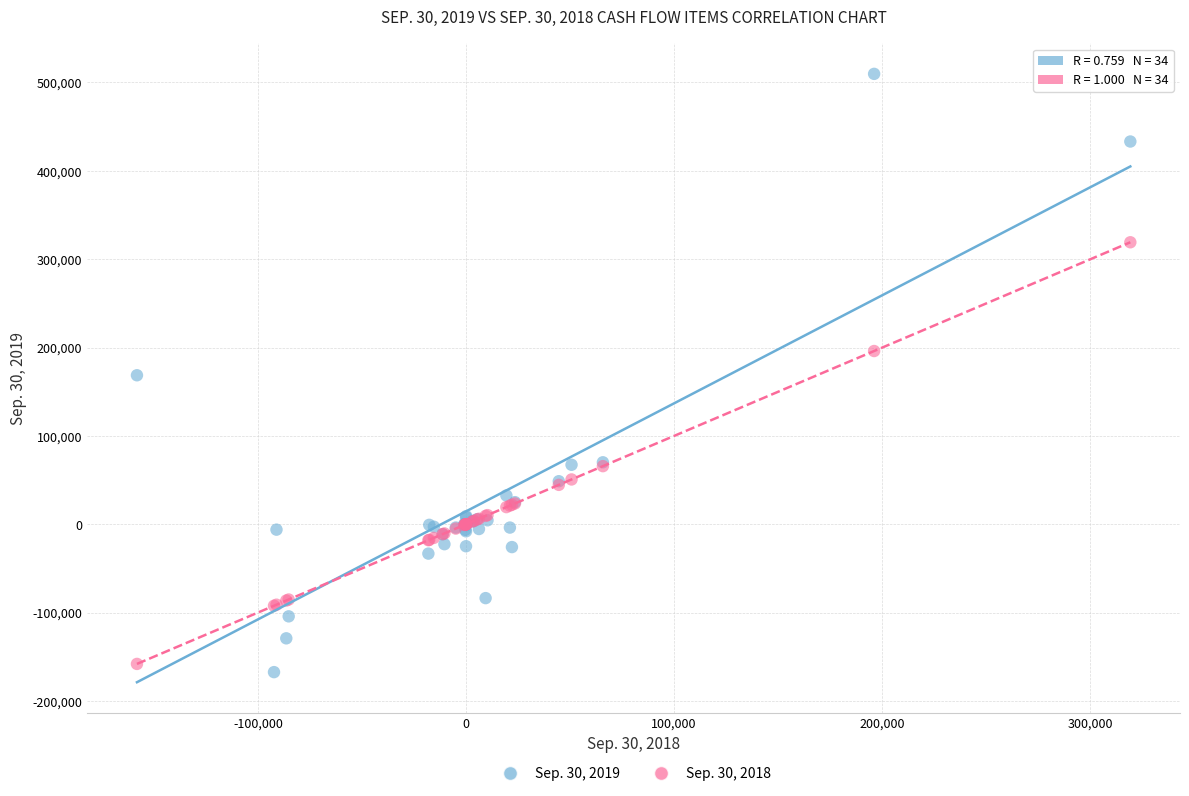

What is the X range (max minus min) for the scatter plot?

477254